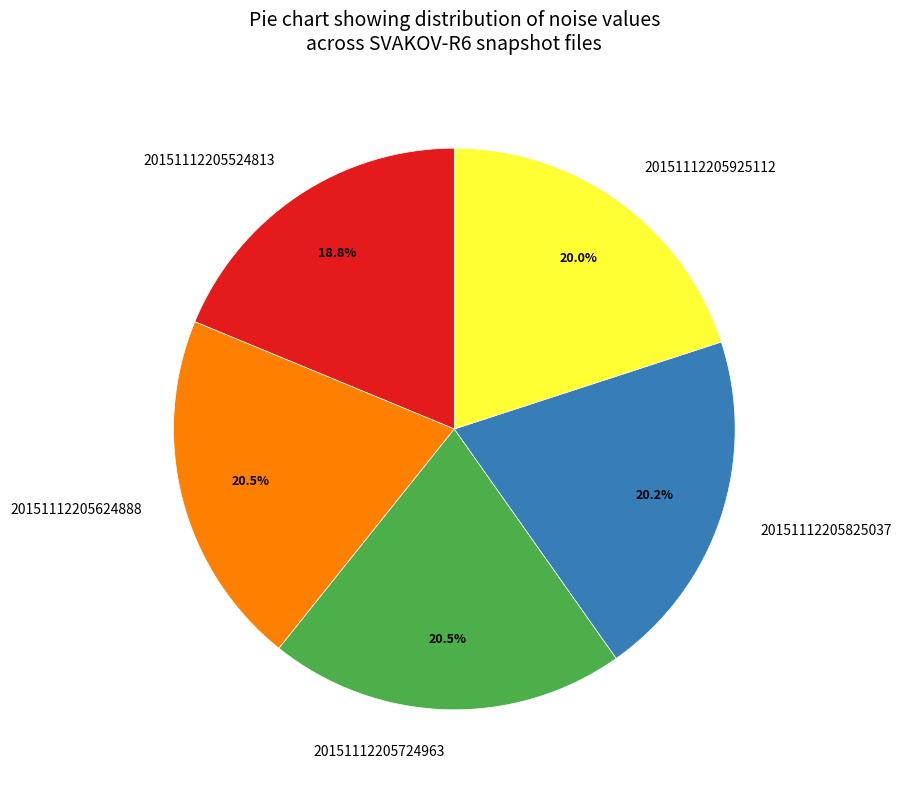

What is the smallest slice in the pie chart?

20151112205524813